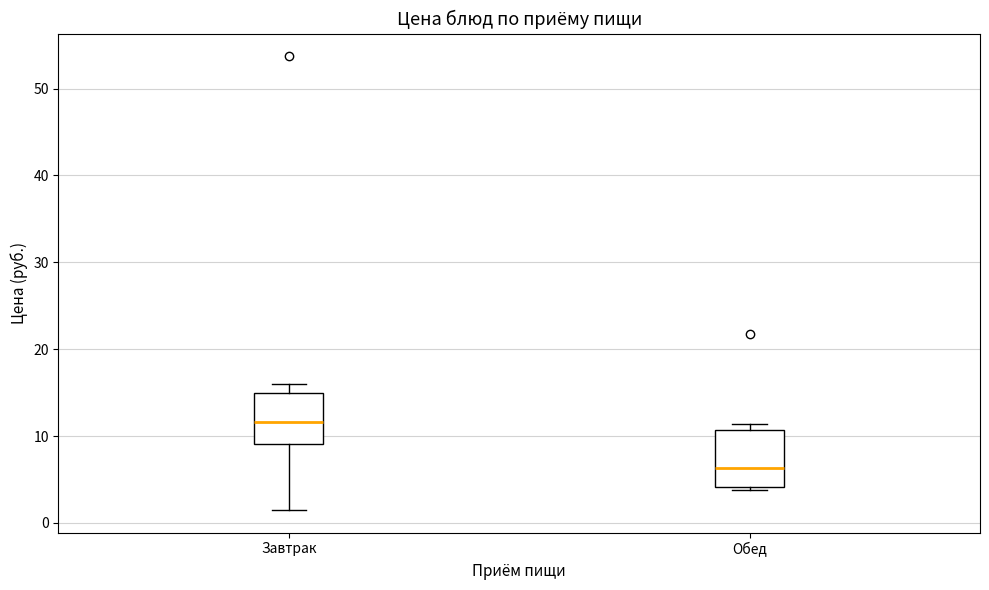

Which box's median line is the highest?

Завтрак